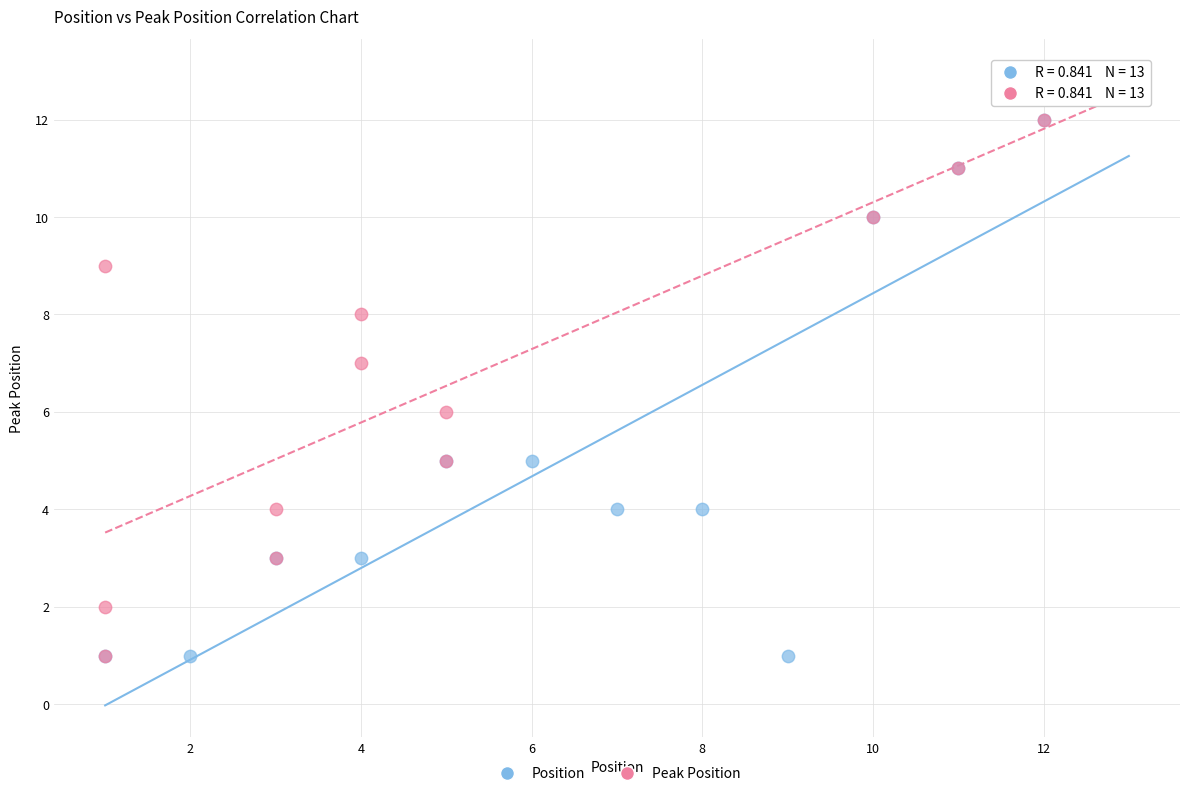

What are all the series names shown in the legend?

Position, Peak Position